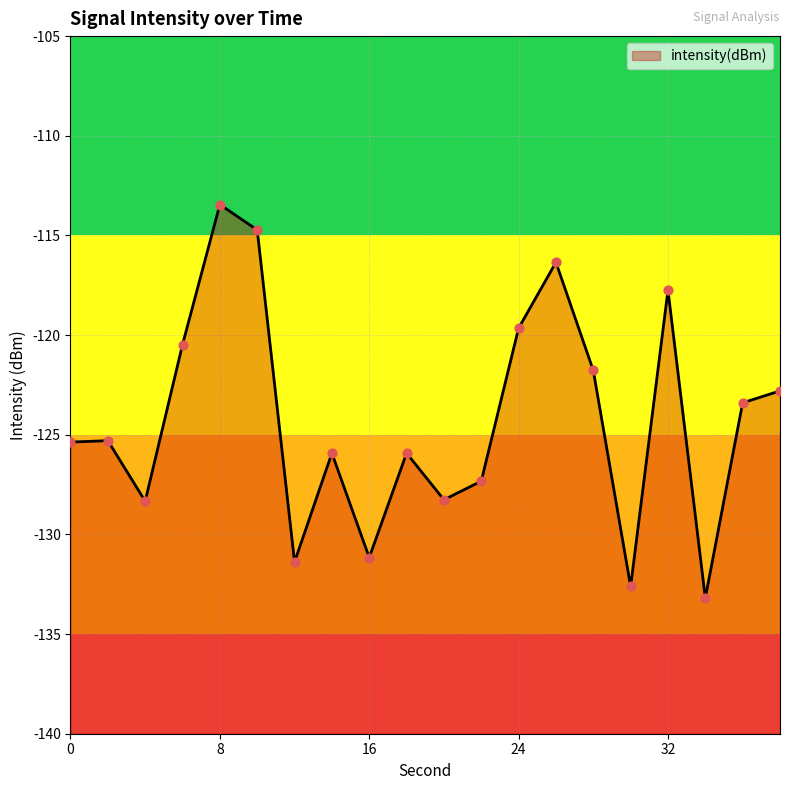

What is the change in value from 0 to 6?

+4.9